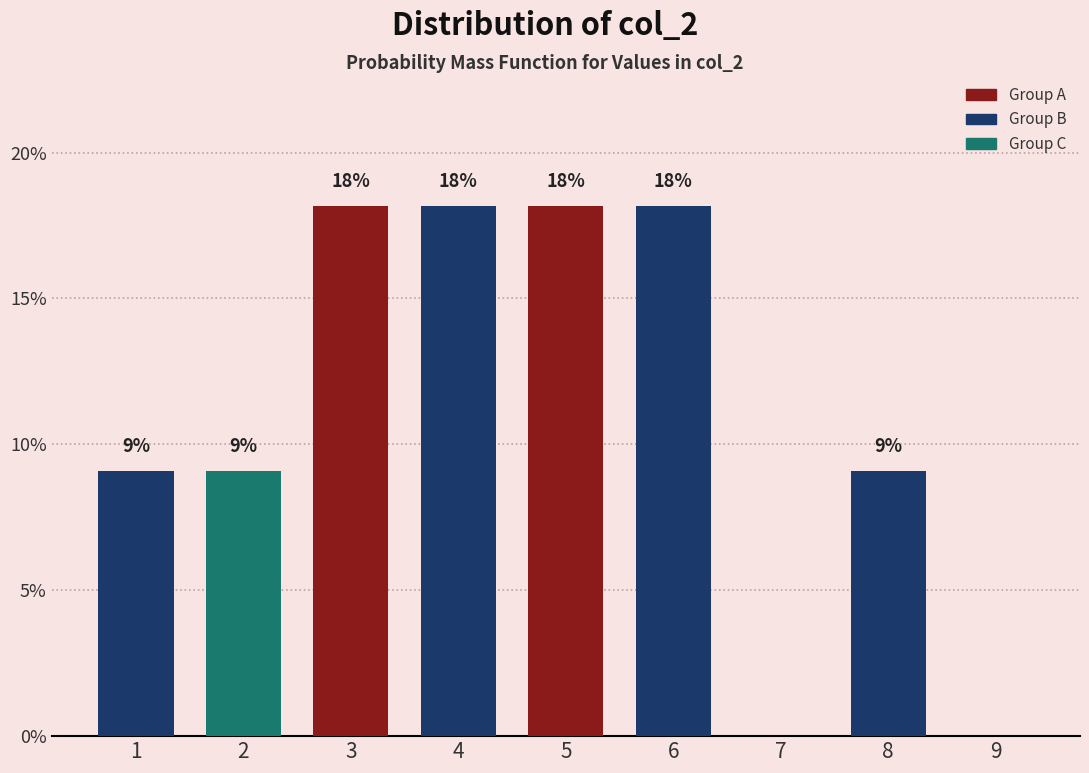

Are the bars horizontal?

No